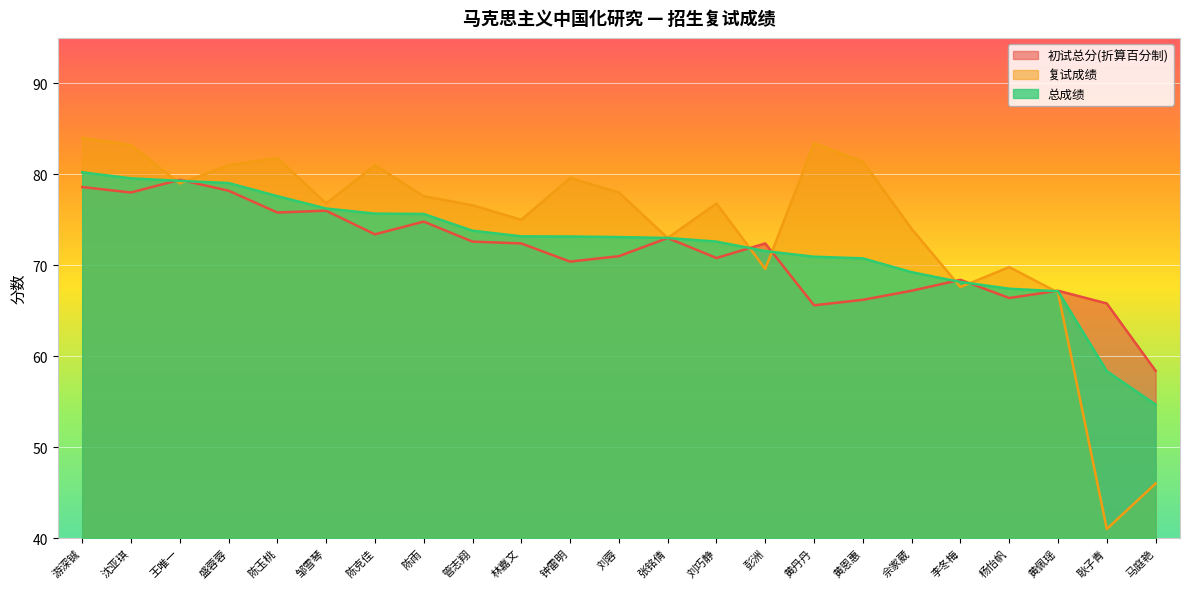

Is the value of 初试总分(折算百分制) at 张铭倩 greater than the value of 复试成绩 at 黄佩瑶?

Yes